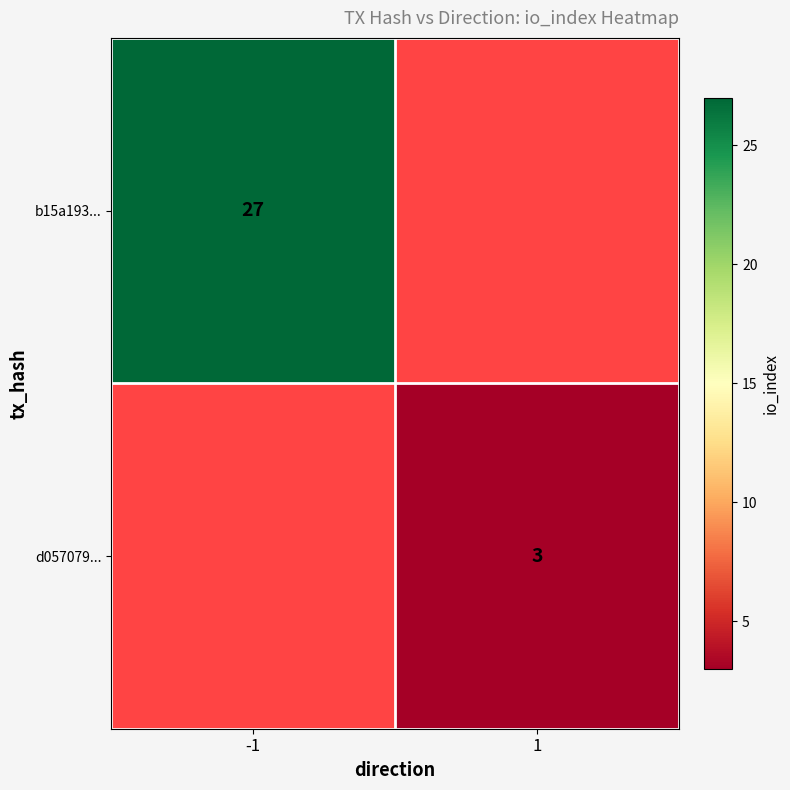

Is it true that d057079... equals 3 at 1?

True